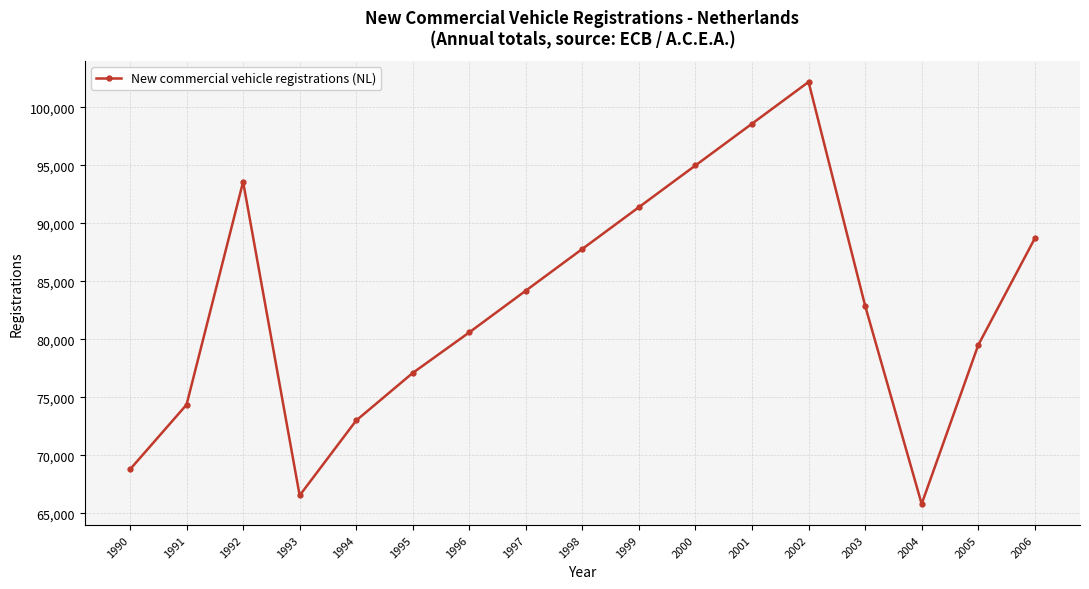

Between 1993 and 2003, which is larger?

2003